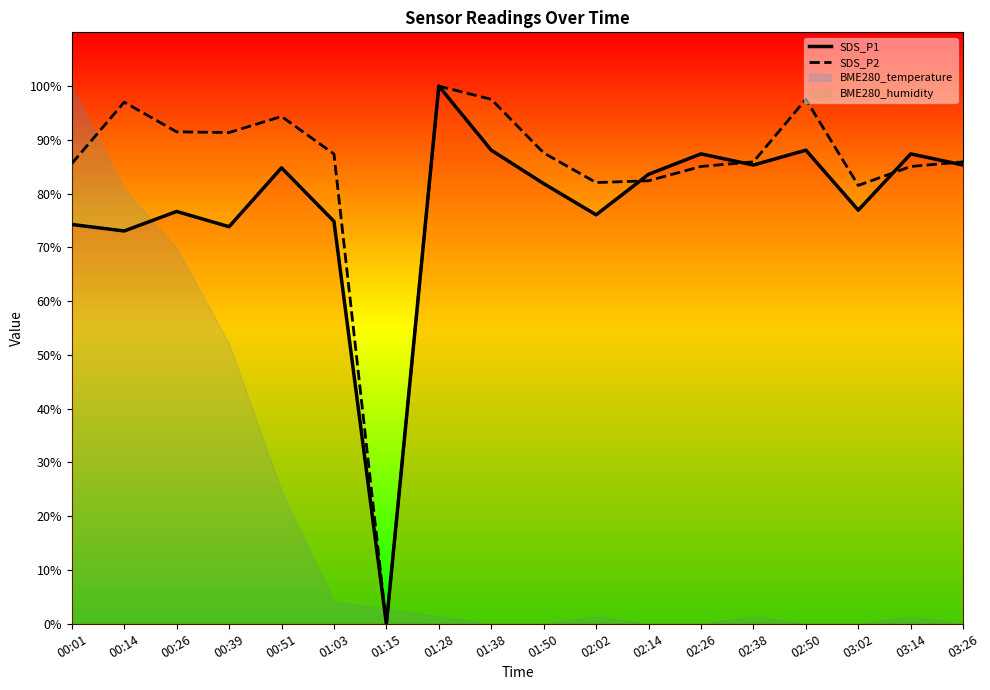

How many lines are shown in the chart?

2